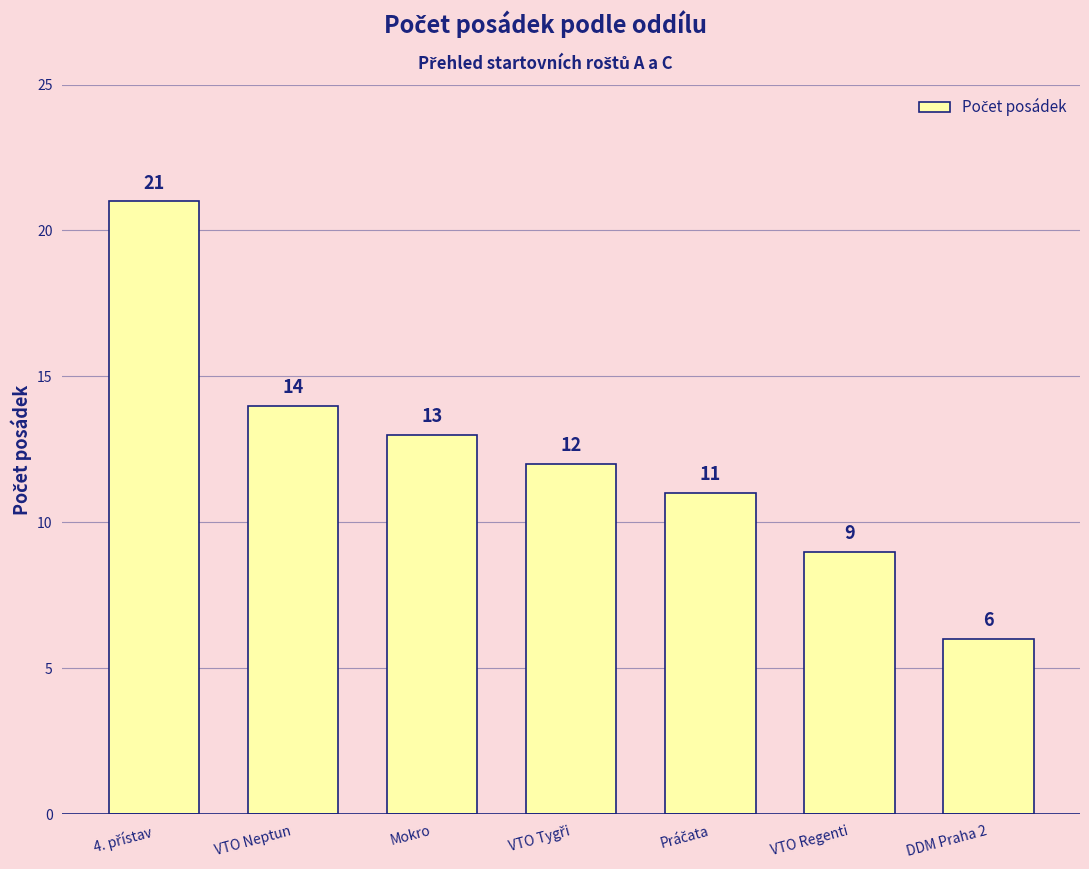

Between VTO Regenti and DDM Praha 2, which is larger?

VTO Regenti